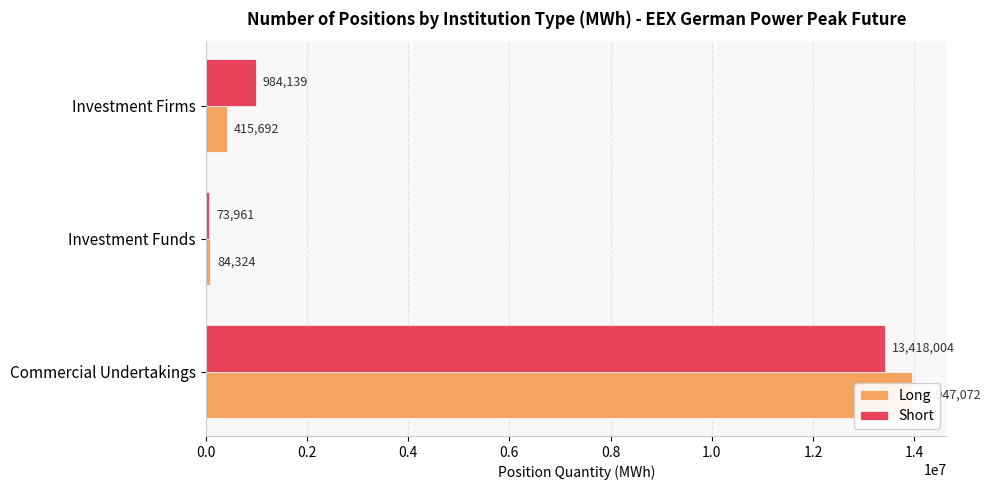

List the series in order of their overall mean, highest first.

Short, Long